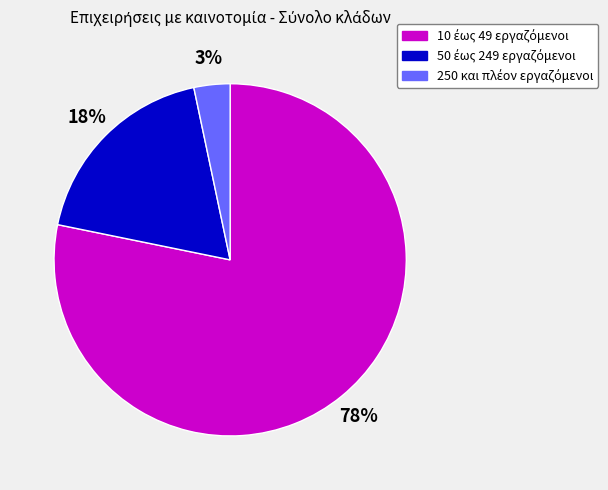

How many segments does this pie chart have?

3